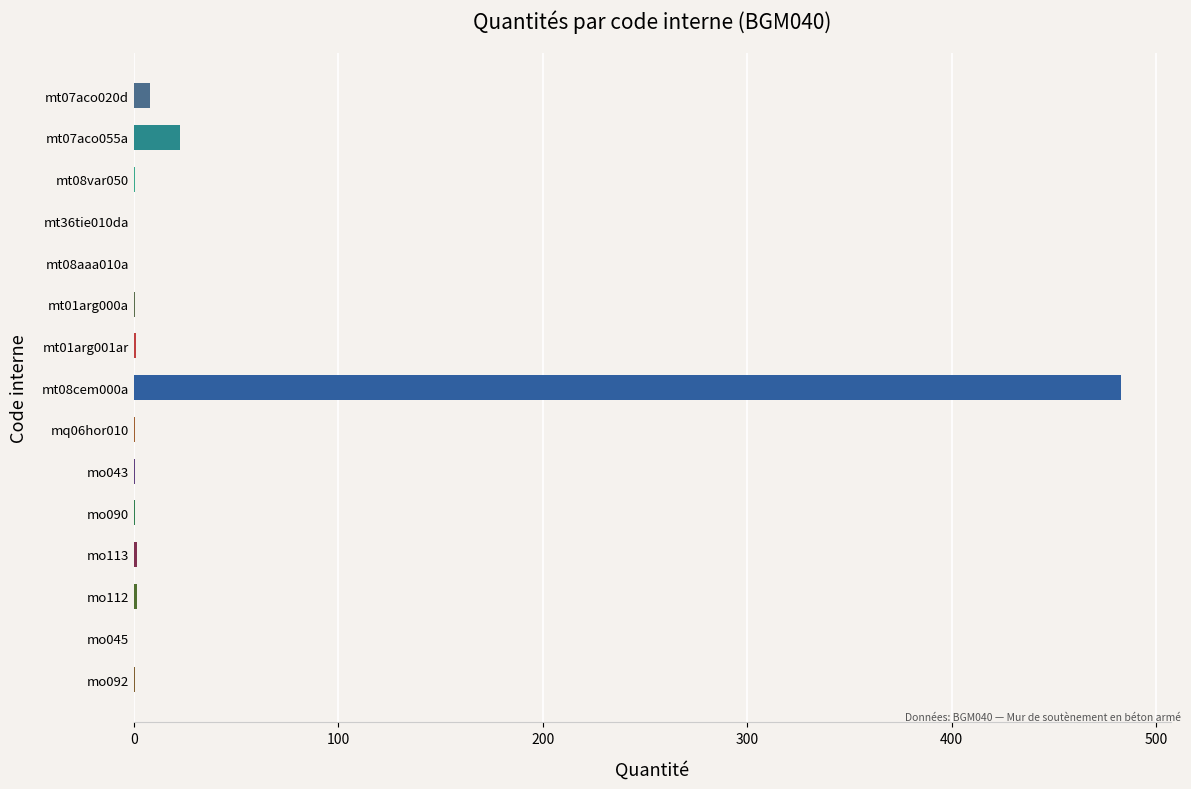

What is the sum of all values?

519.5